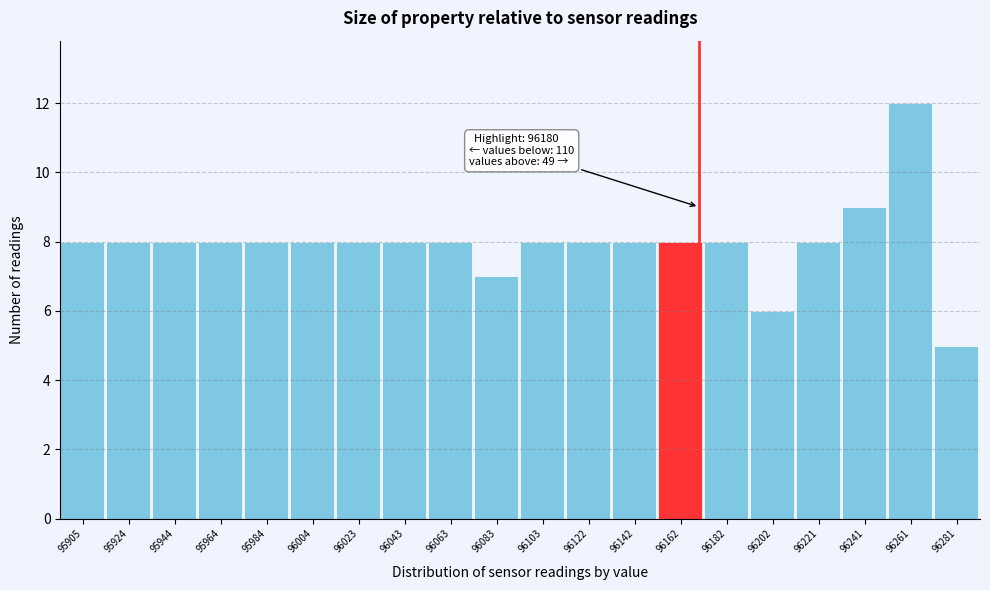

Reading left to right, what are all the values shown in this chart?

95905=8	95924=8	95944=8	95964=8	95984=8	96004=8	96023=8	96043=8	96063=8	96083=7	96103=8	96122=8	96142=8	96162=8	96182=8	96202=6	96221=8	96241=9	96261=12	96281=5